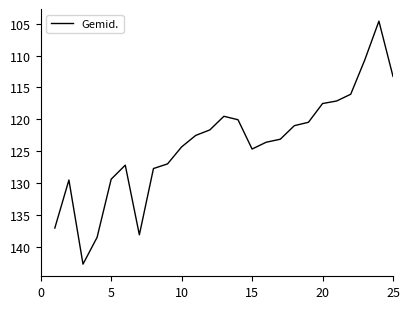

What is the smallest value displayed?

104.6